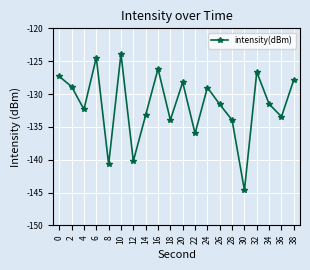

True or false: the data shows -133.5 at 36.

True